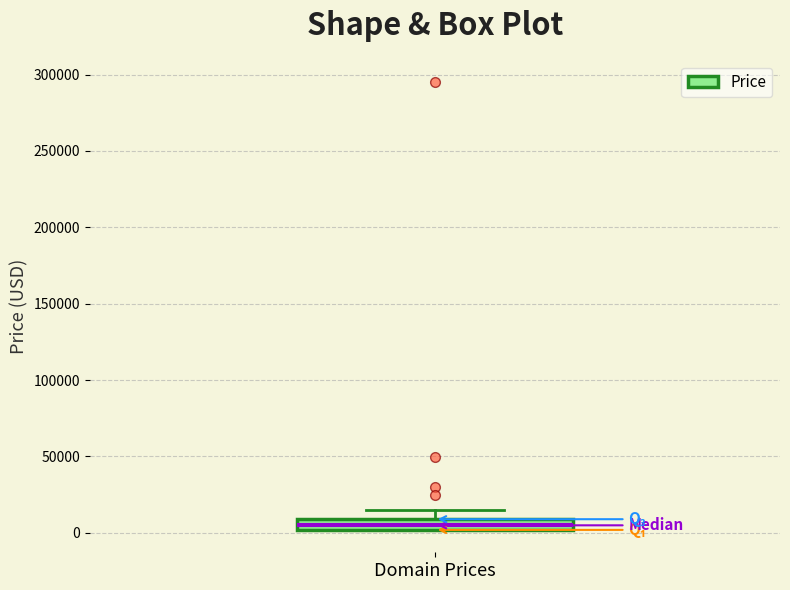

Where is the upper edge of the box for Domain Prices on the y-axis? The values are not printed on the chart, so give them approximately, as read against the axis.

10000